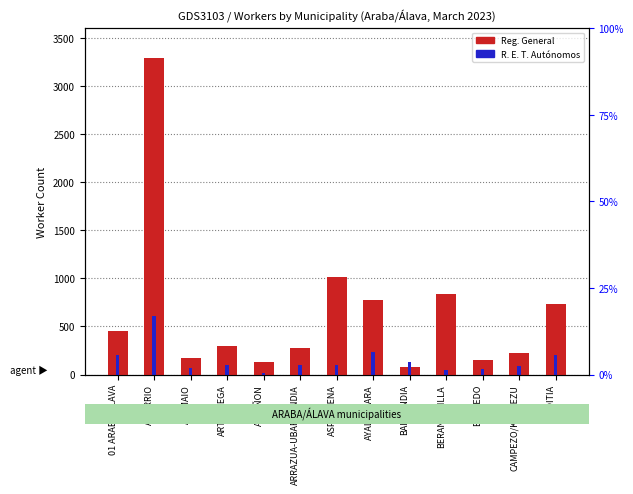

What are all the series names shown in the legend?

Reg. General, R. E. T. Autónomos